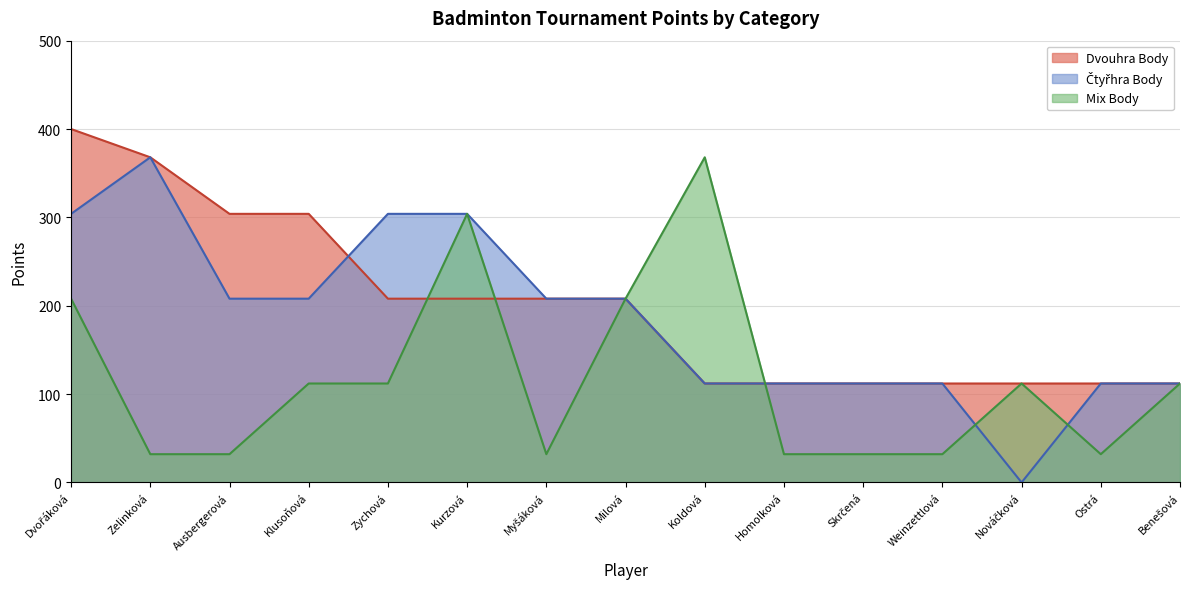

Is it true that Dvouhra Body equals 283 at Milová?

False